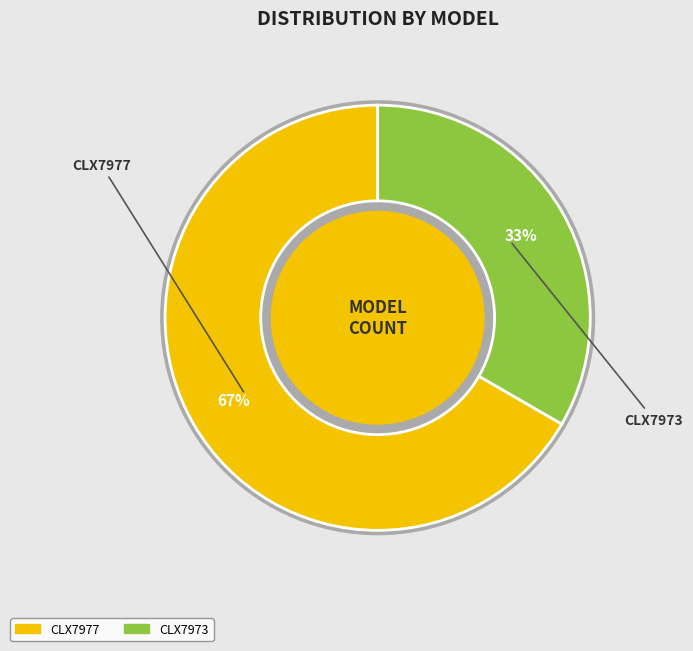

To the nearest percent, what is the combined percentage of CLX7973 and CLX7977?

100%